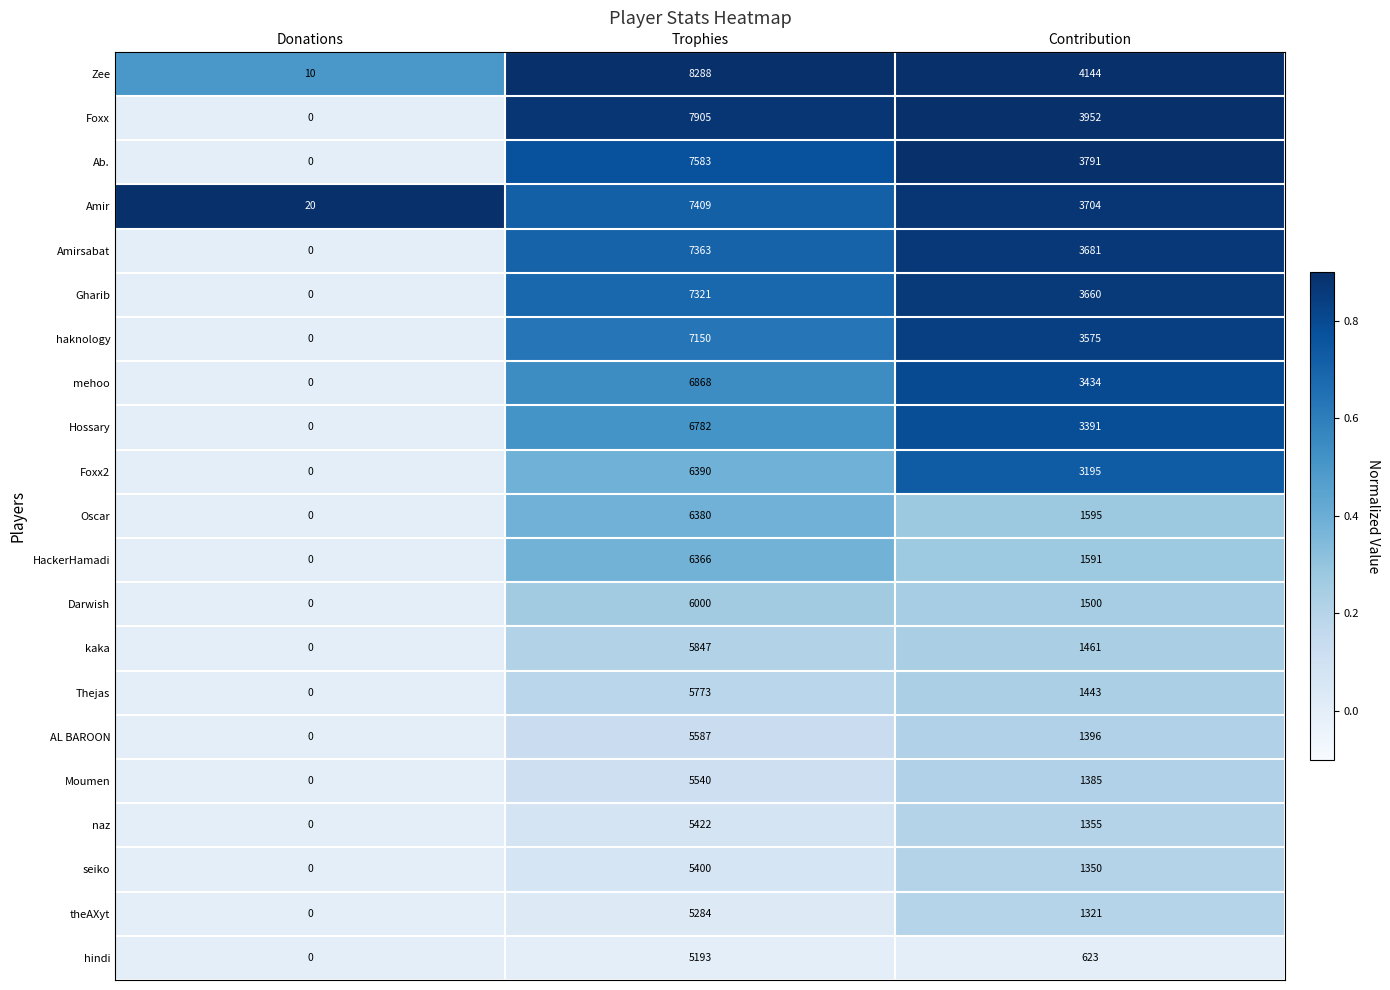

What is the difference between the maximum and minimum values in the Foxx series?

7905